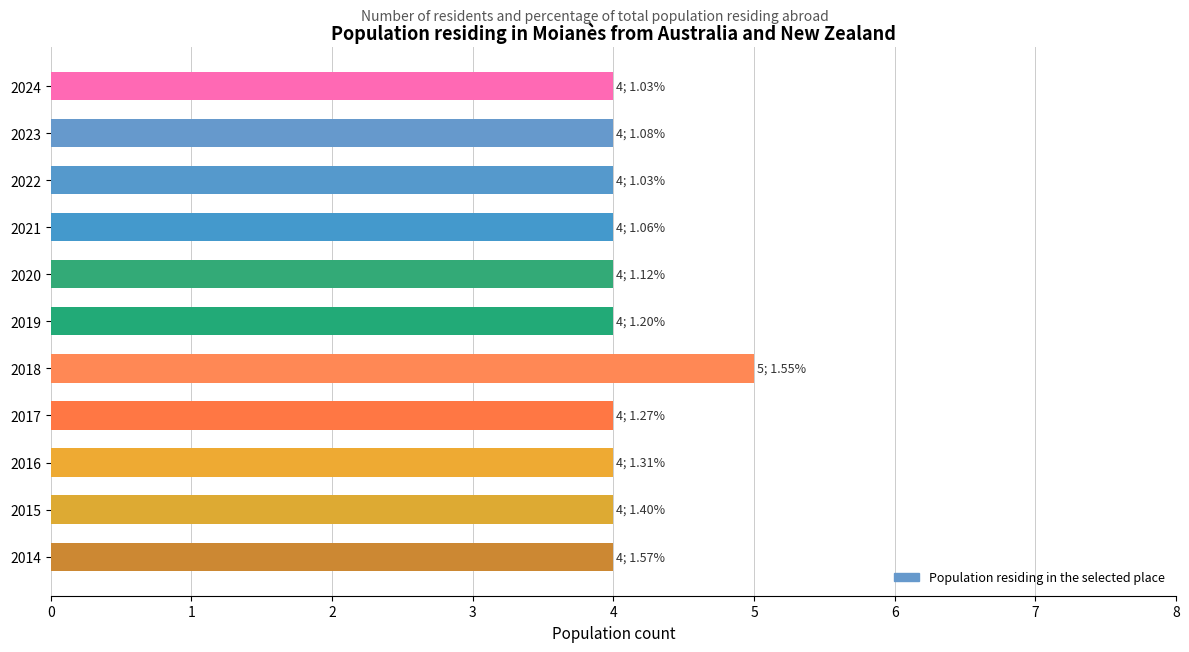

How many bars are there in total?

11